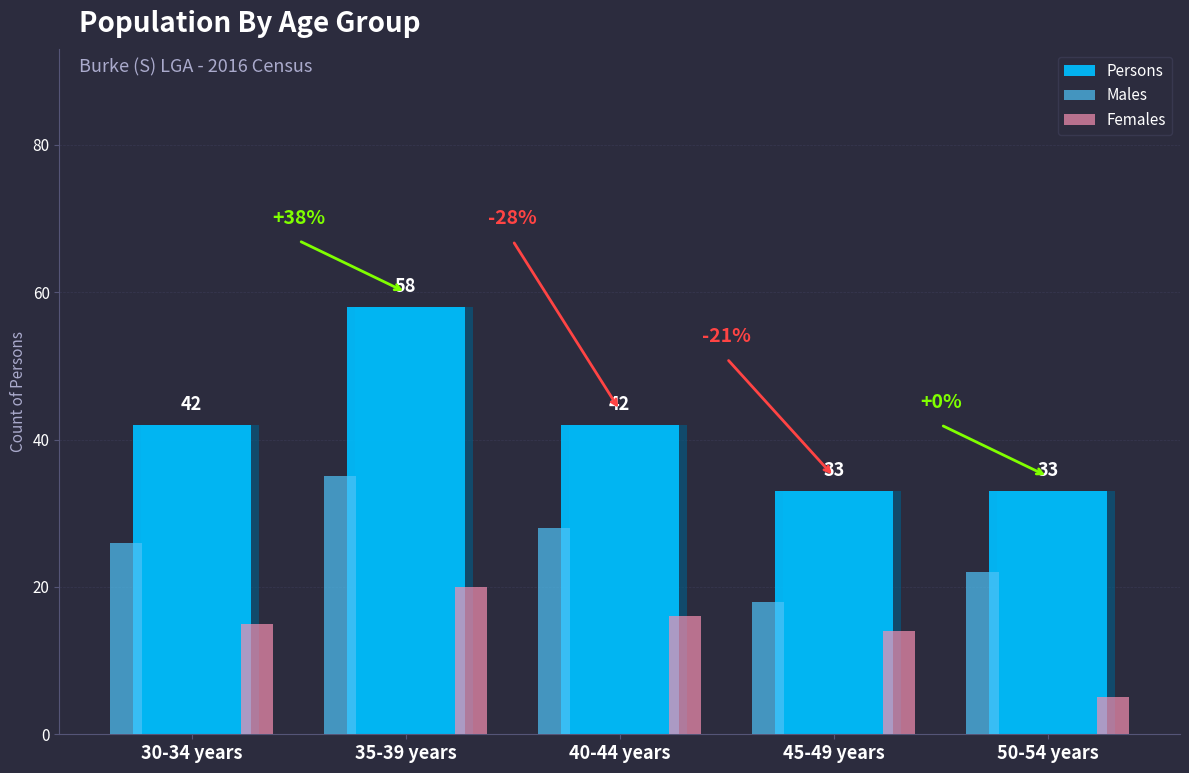

What is the average value of the Males series?

26